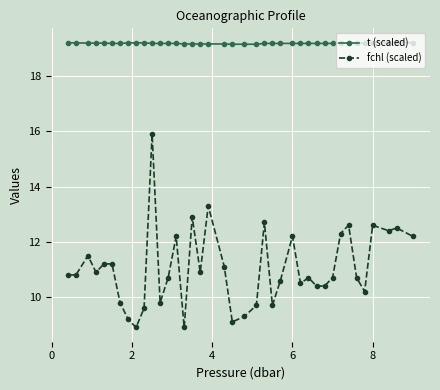

True or false: fchl (scaled) has more than 2 points higher than both neighbors.

True